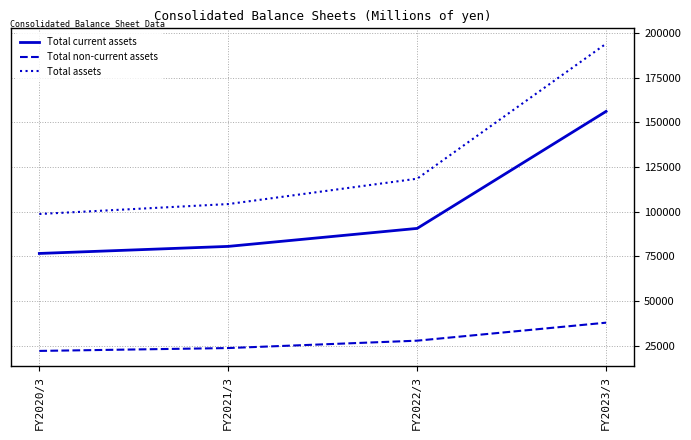

True or false: Total non-current assets and Total current assets intersect in this chart.

False